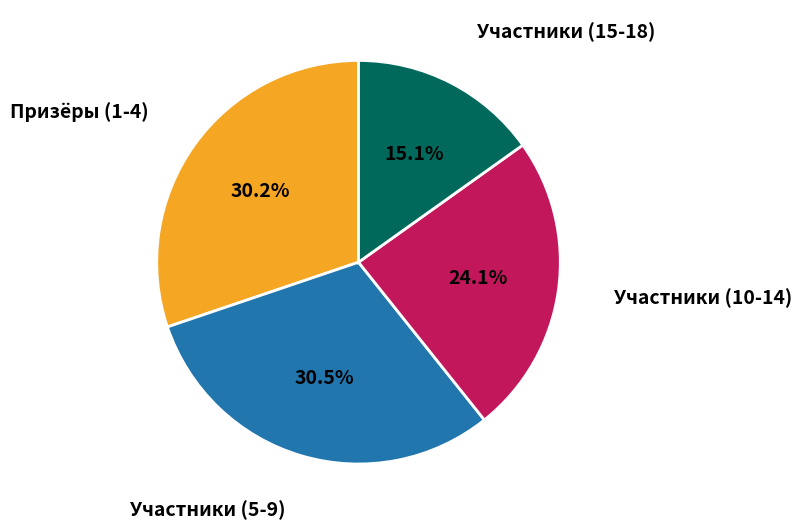

Is there any slice that represents more than half of the pie?

No